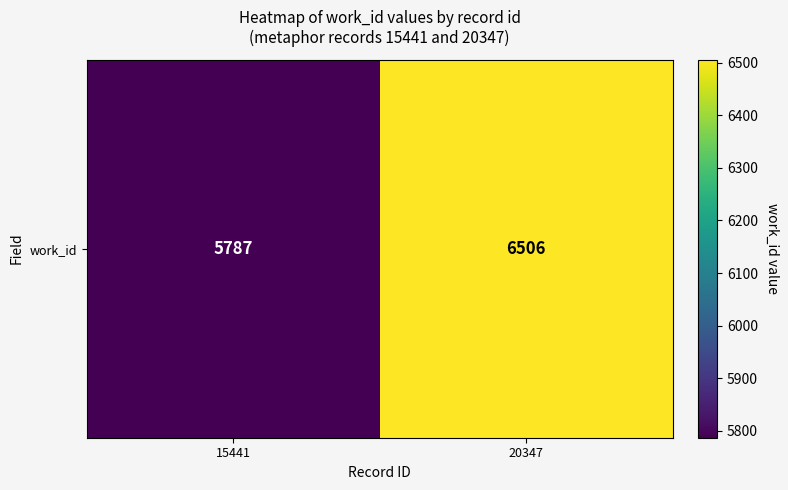

What is the smallest value displayed?

5787